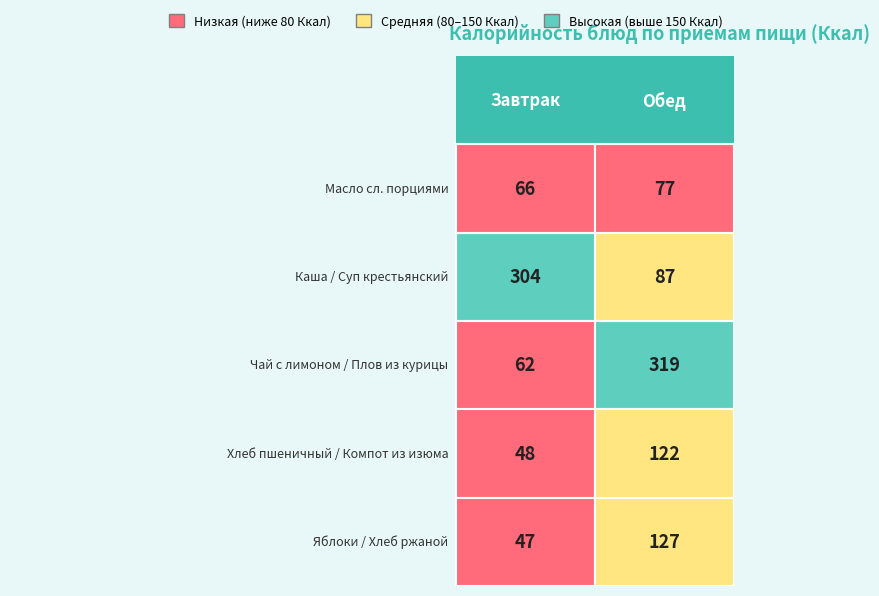

What is the difference between the highest and lowest values at Яблоки св.порциями / Хлеб ржаной?

80